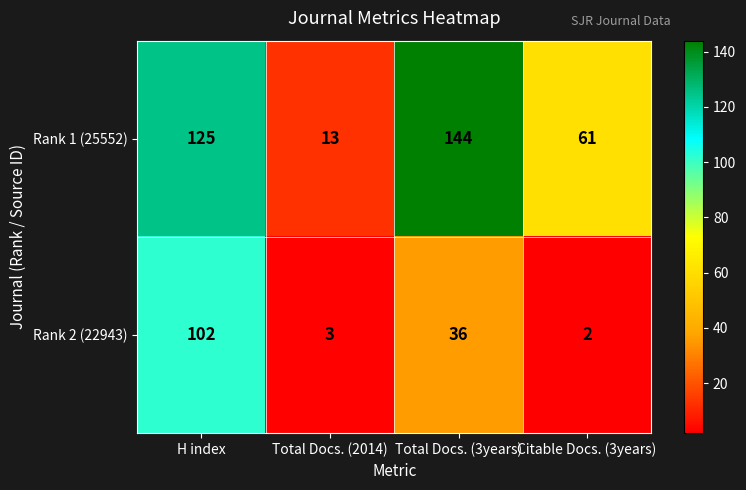

List the series in order of their peak value, highest first.

Rank 1 (25552), Rank 2 (22943)